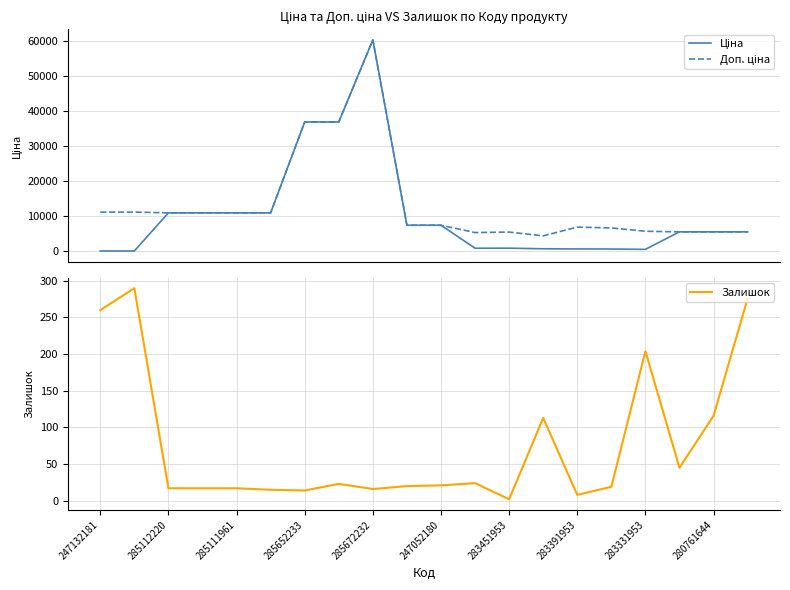

True or false: Ціна and Доп. ціна cross at least once.

False